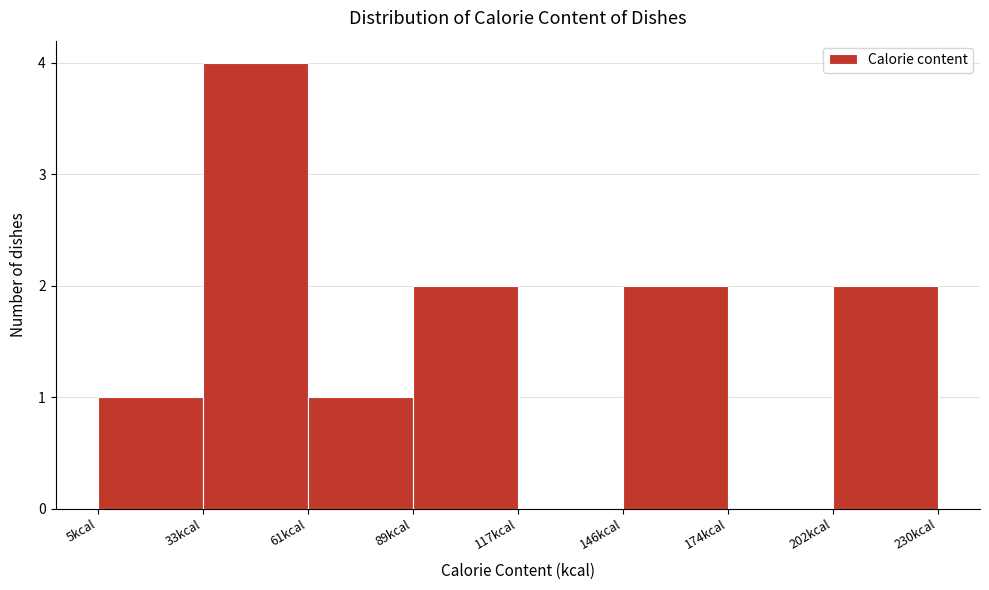

Over which range of the x-axis is the bar tallest?

35 to 60